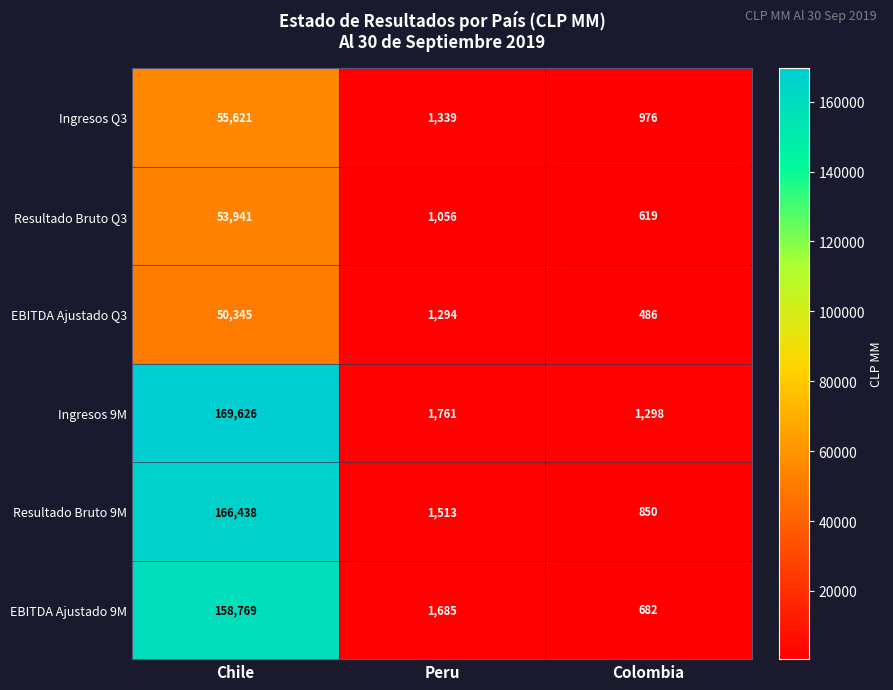

Where is EBITDA Ajustado Q3 nearest to the value 25415?

Peru